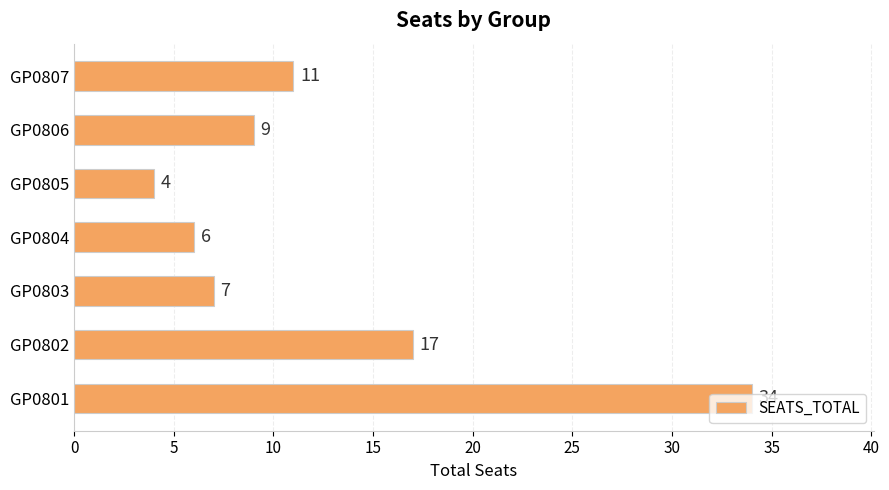

What is the minimum value shown in the chart?

4